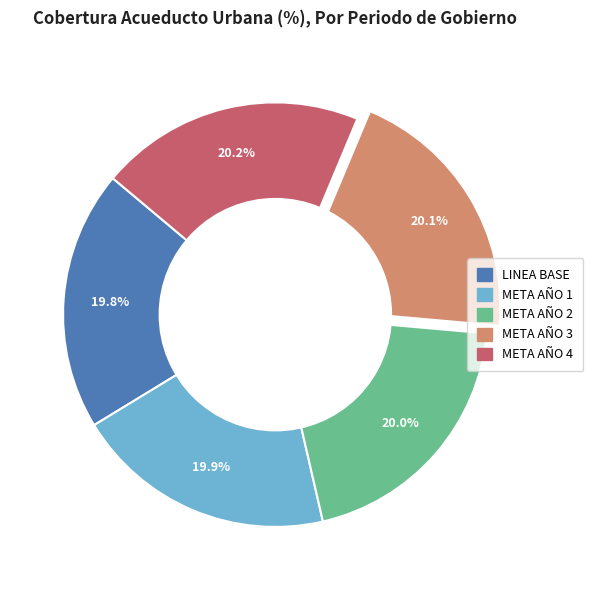

Is it true that META AÑO 2 is 31% of the pie?

False